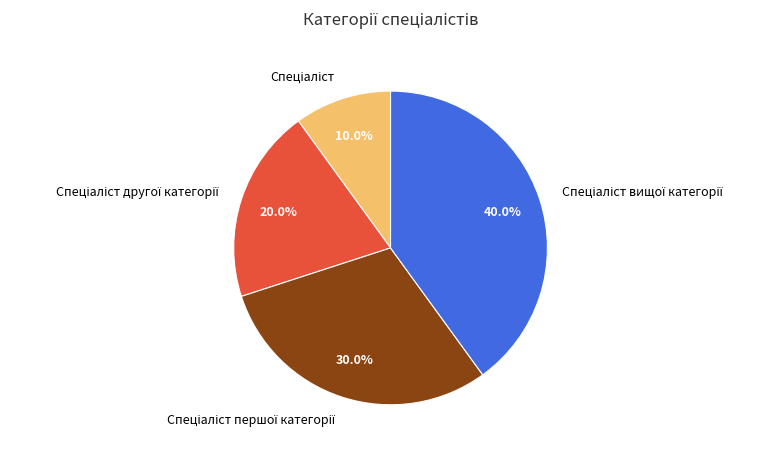

Is there a majority slice in this chart?

No